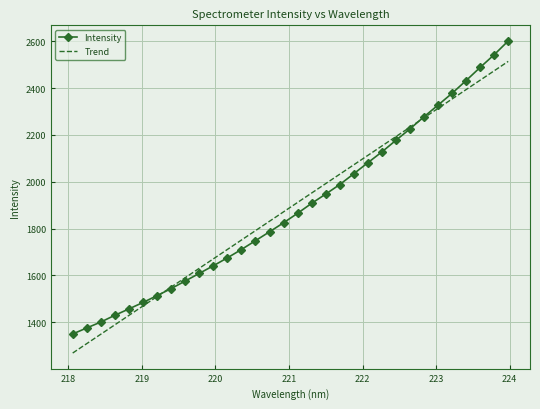

What is the highest value of the Trend series?

2514.4